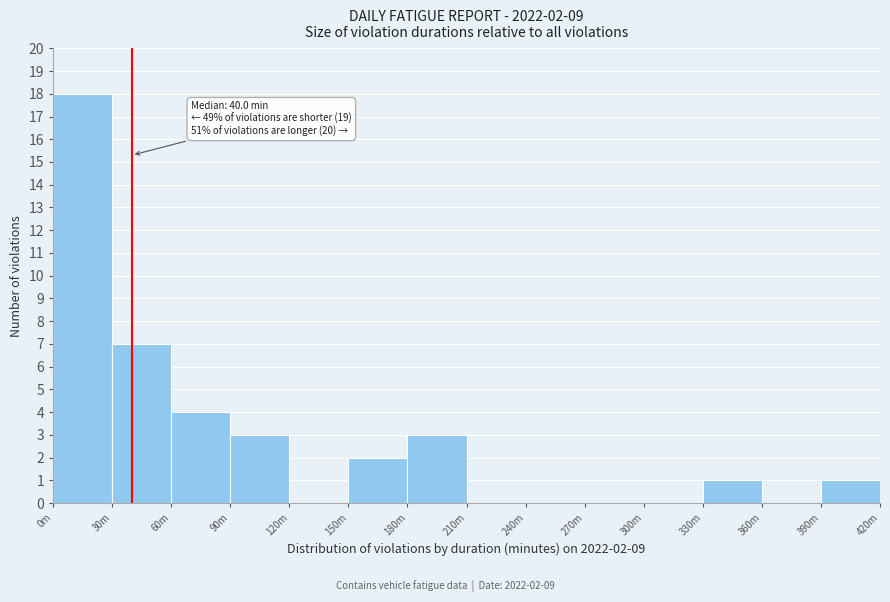

Reading right to left, list all the values displayed in this chart.

390m=1	360m=0	330m=1	300m=0	270m=0	240m=0	210m=0	180m=3	150m=2	120m=0	90m=3	60m=4	30m=7	0m=18